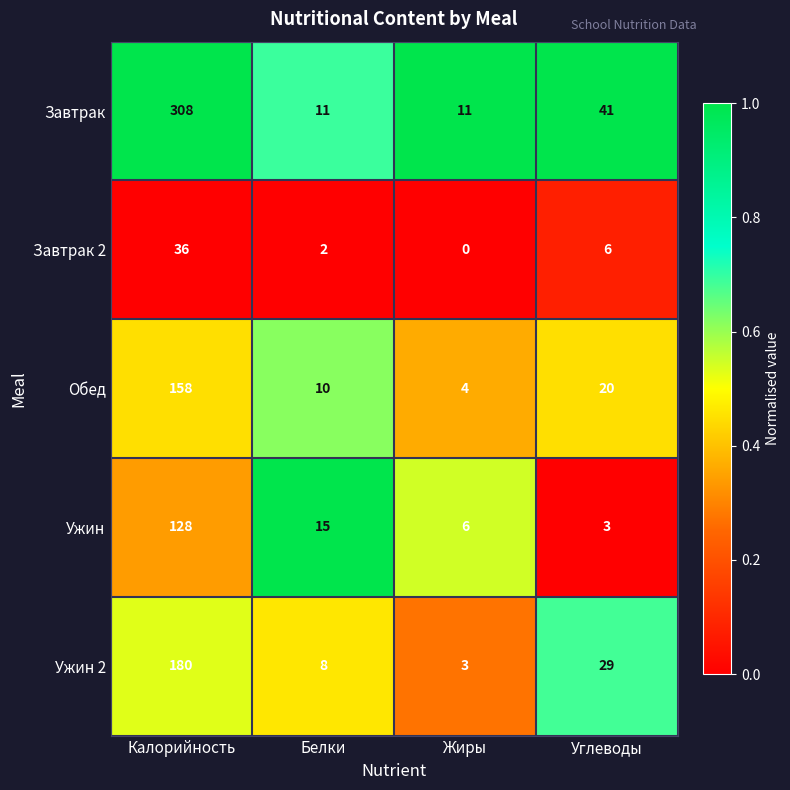

What is the average value of the Завтрак series?

93